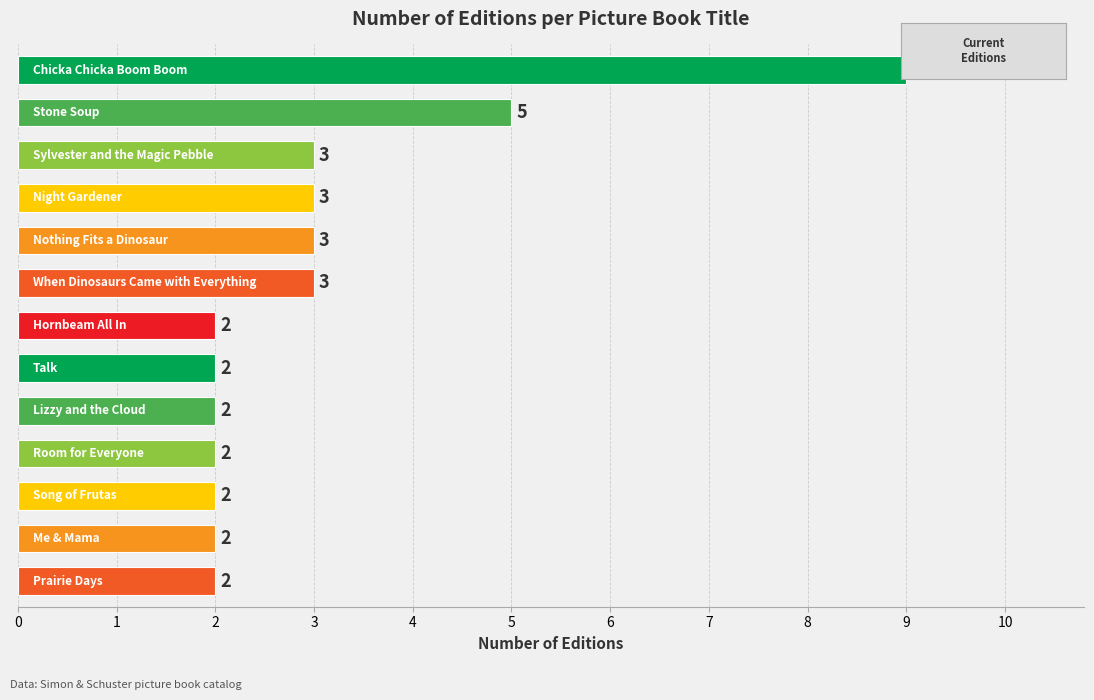

Count the values in the range 2 to 3.

11